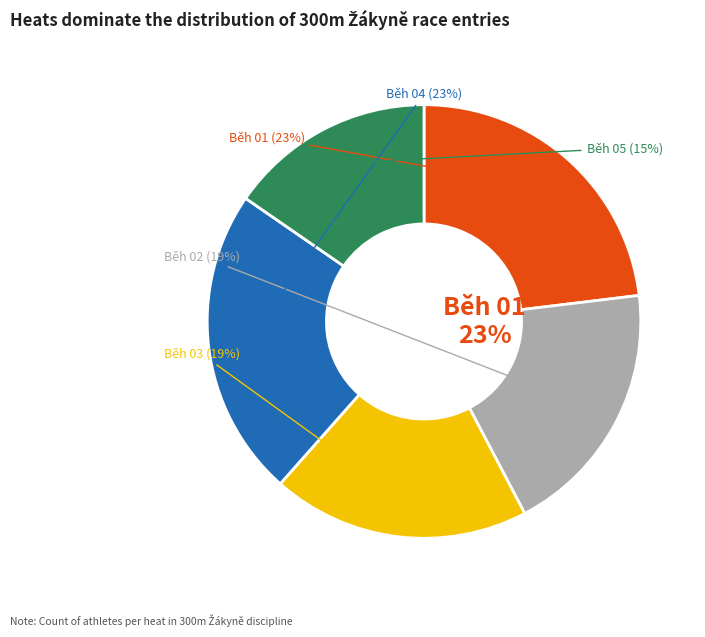

Is there any slice that represents more than half of the pie?

No